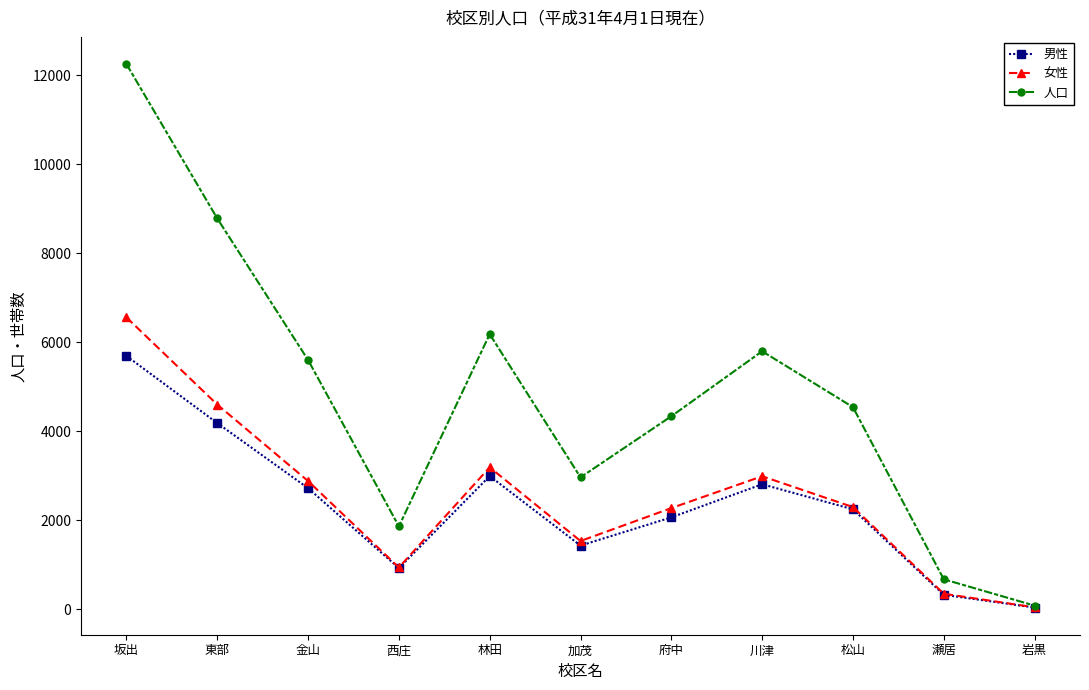

What is the label of the 11th point from the left?

岩黒